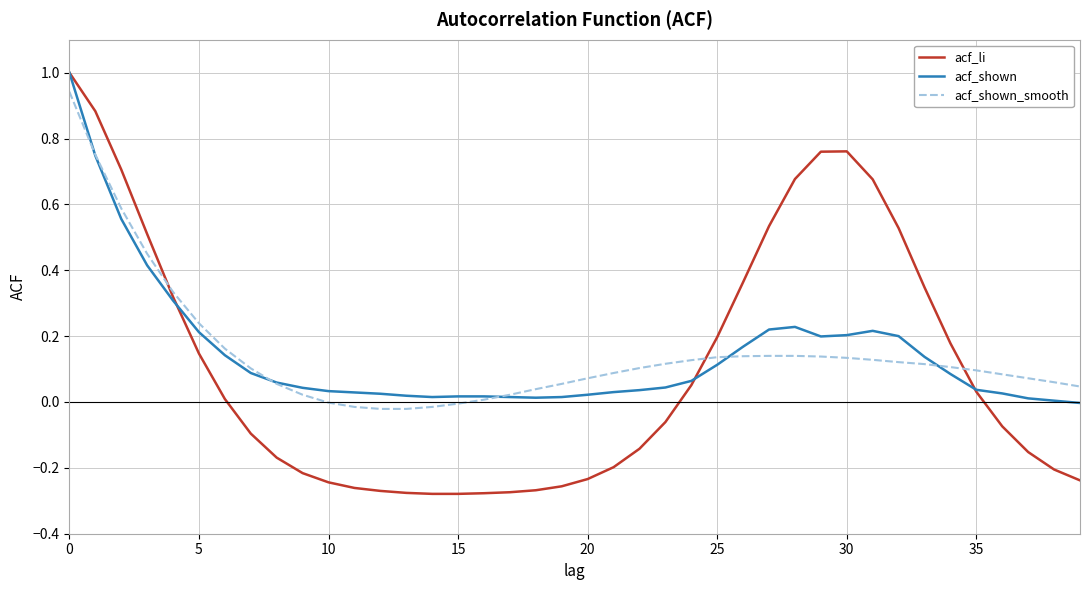

Which series has the largest range (max minus min)?

acf_li